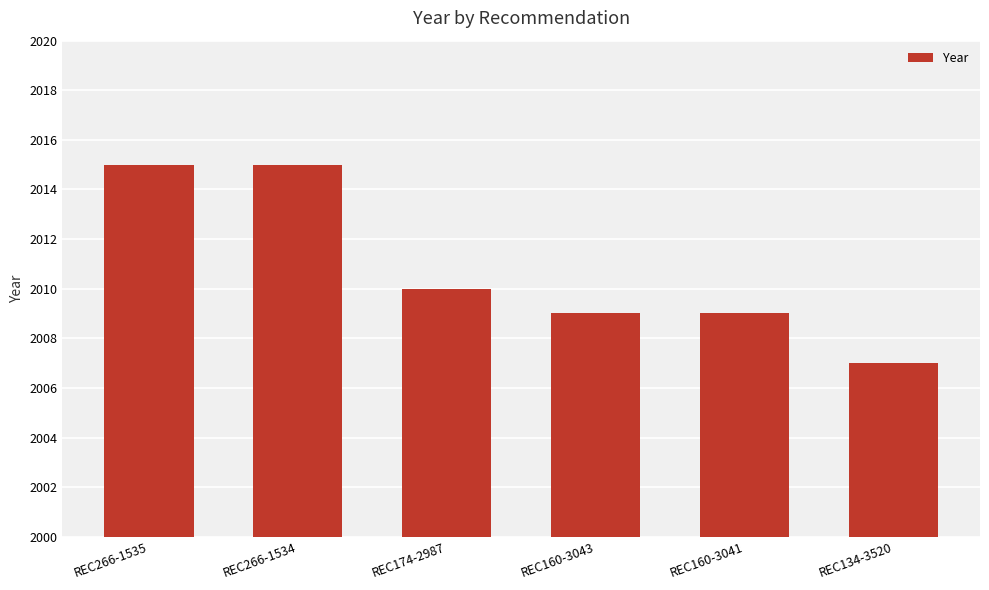

What is the minimum value shown in the chart?

2007